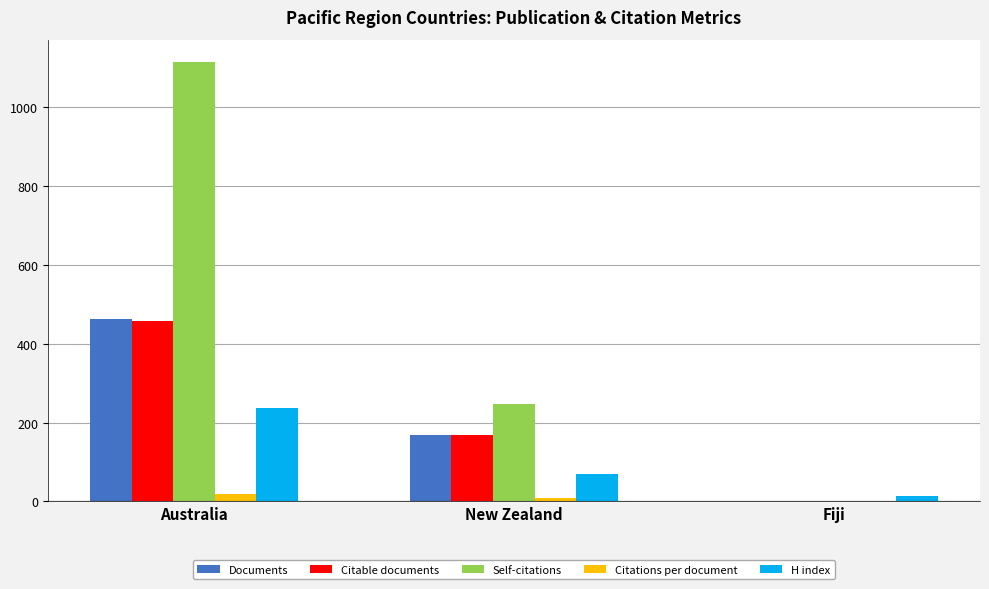

Between Australia and New Zealand, which series saw the biggest shift?

Self-citations